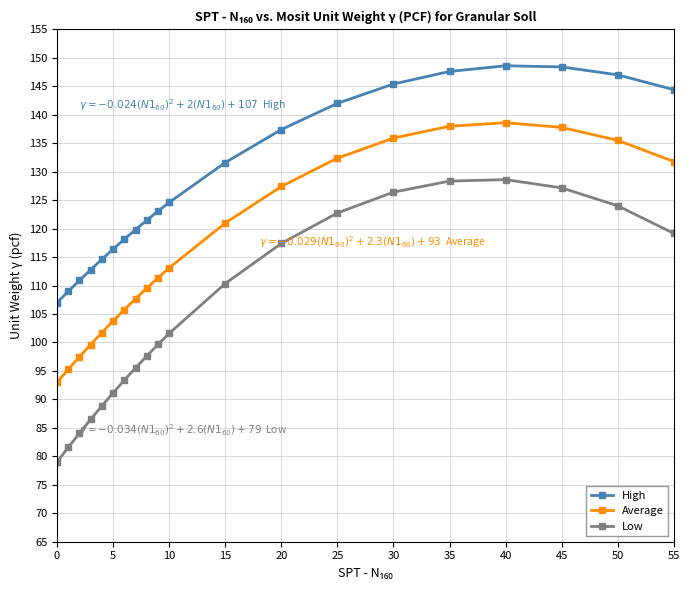

Rank the series by their average value, from lowest to highest.

Low, Average, High